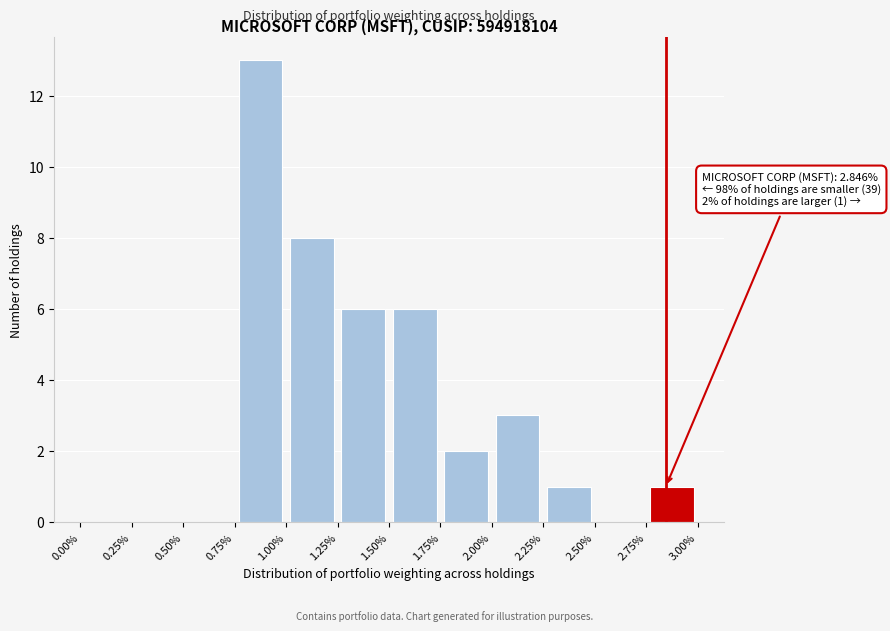

Over which range of the x-axis is the bar tallest?

0.75% to 1.00%